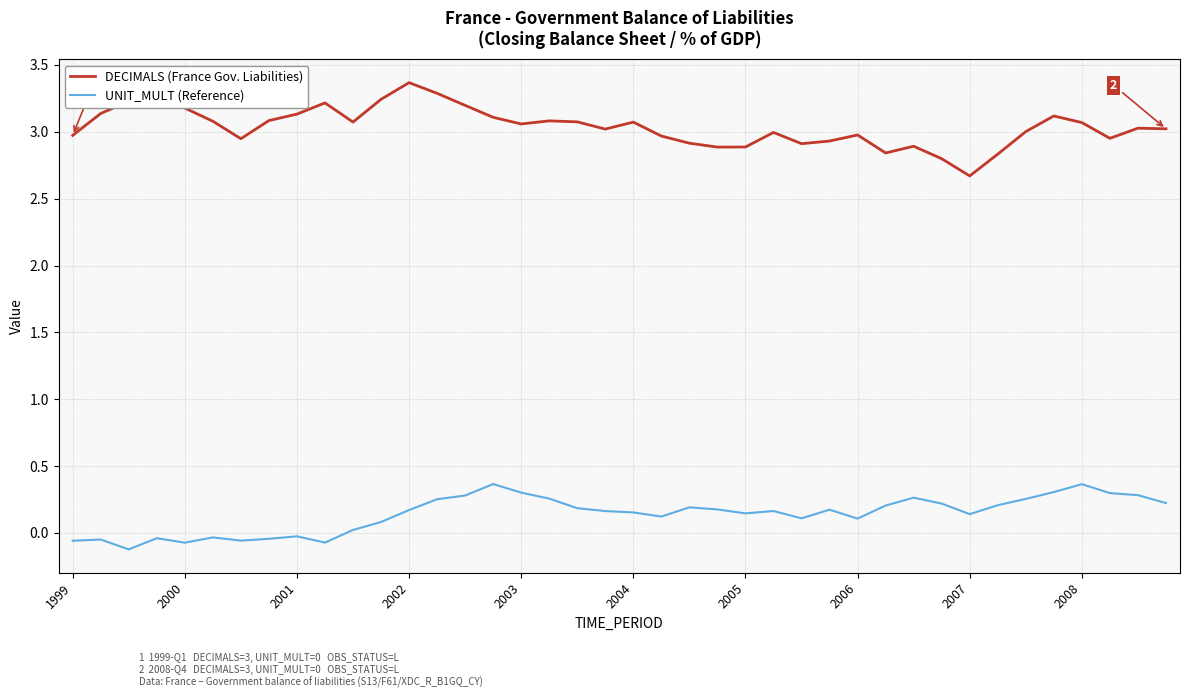

List the series in order of their peak value, lowest first.

UNIT_MULT (Reference), DECIMALS (France Gov. Liabilities)